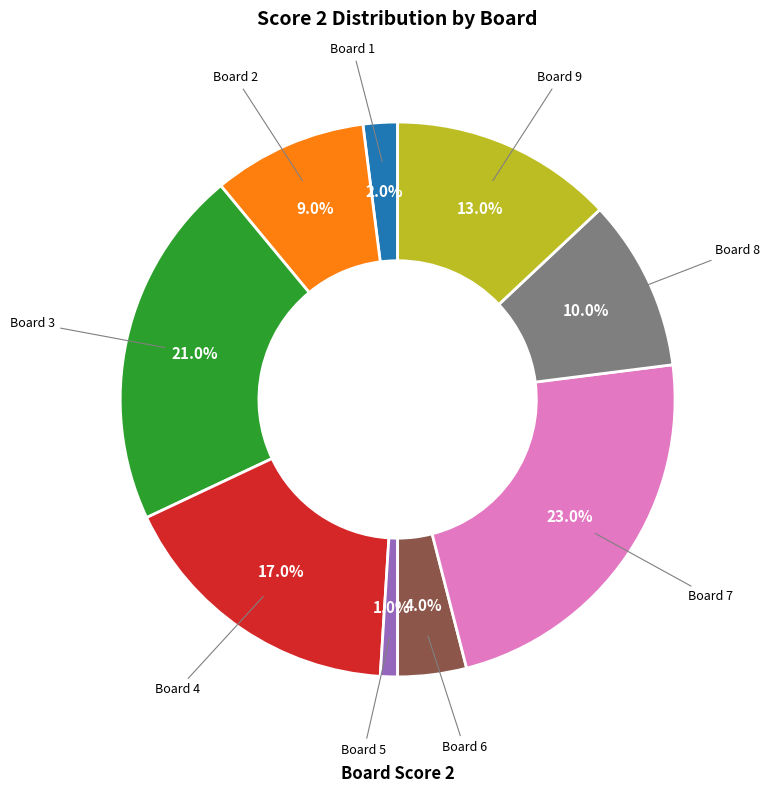

What is the smallest slice in the pie chart?

Board 5